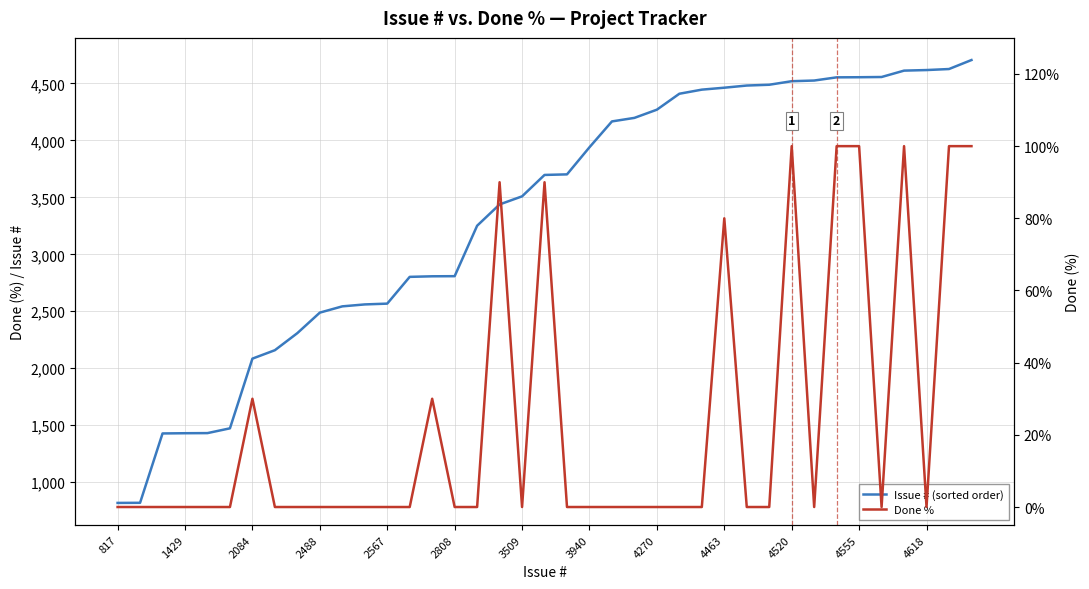

Where is the first local minimum for Done %?

3509